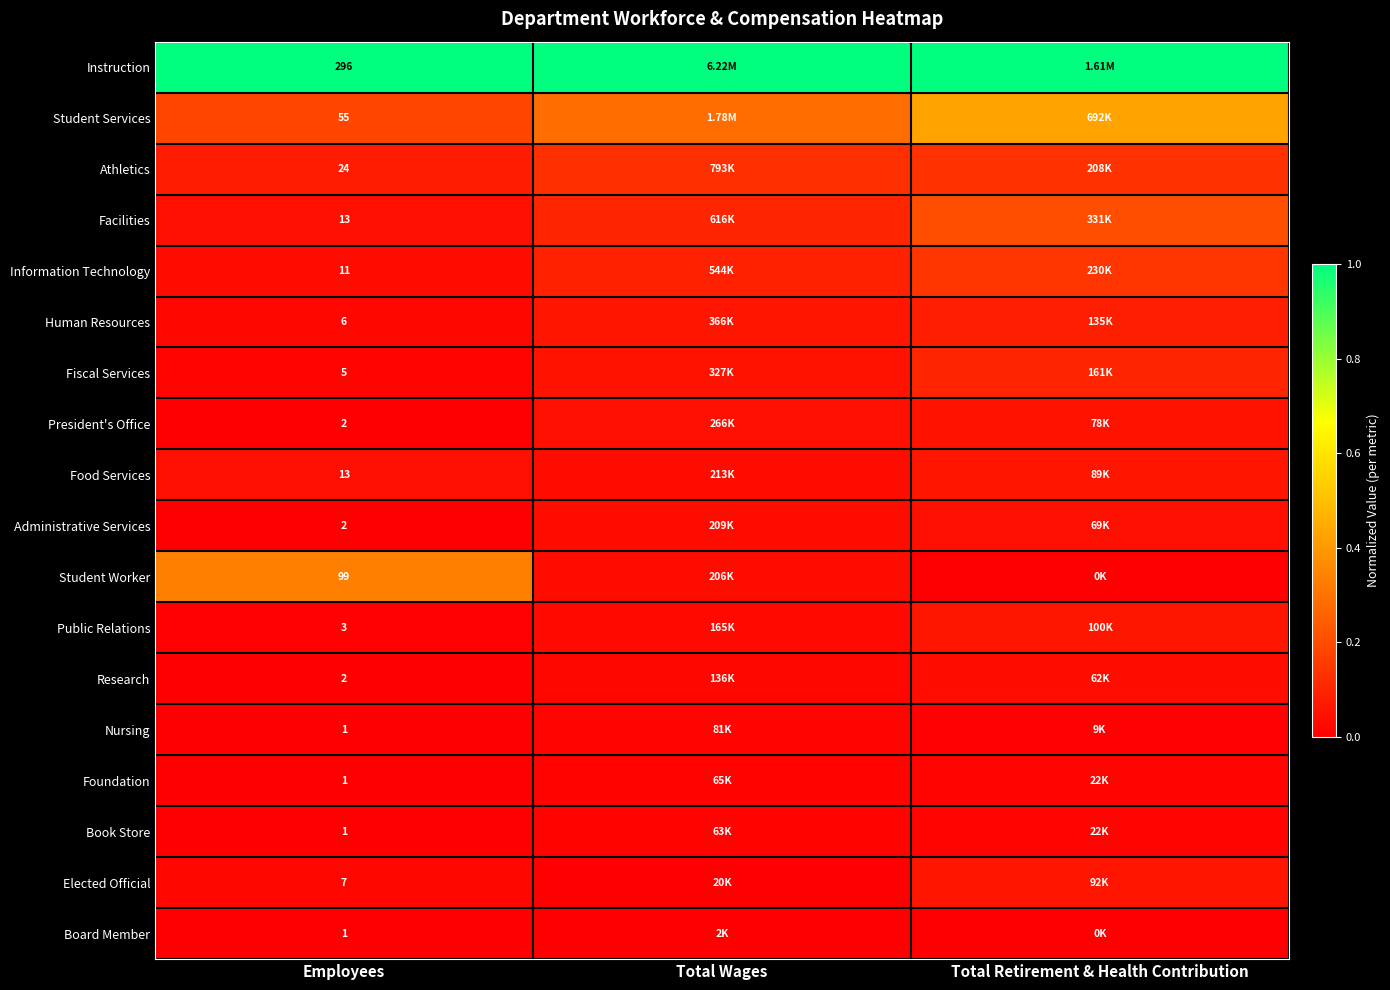

Is the value of Athletics at Employees greater than the value of Fiscal Services at Employees?

Yes